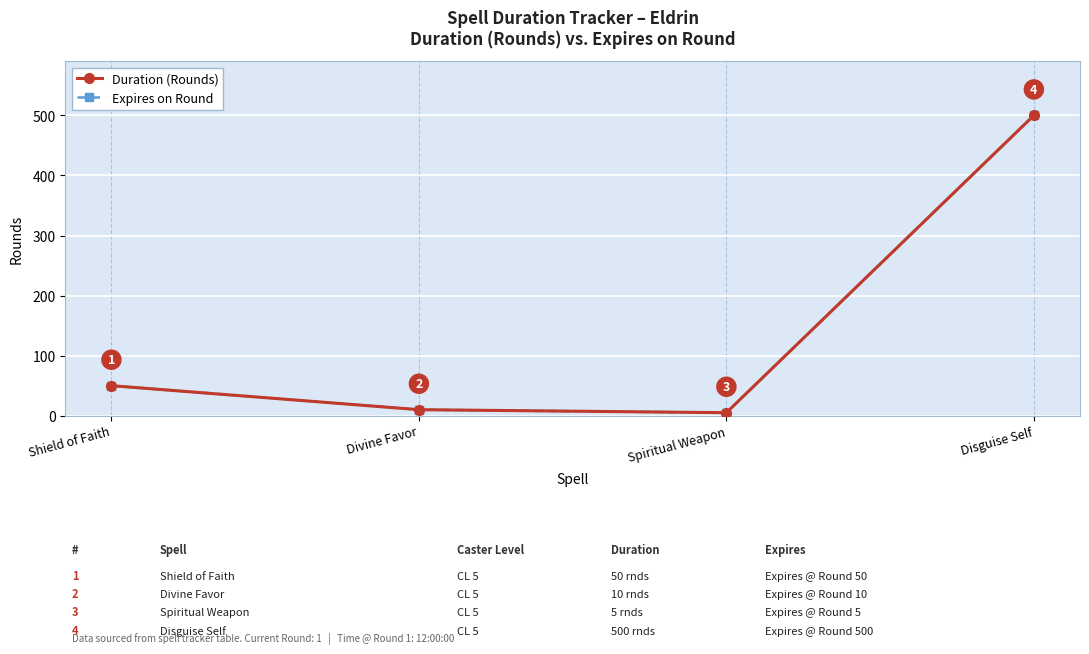

Which series changed the most between Spiritual Weapon and Disguise Self?

Duration (Rounds)